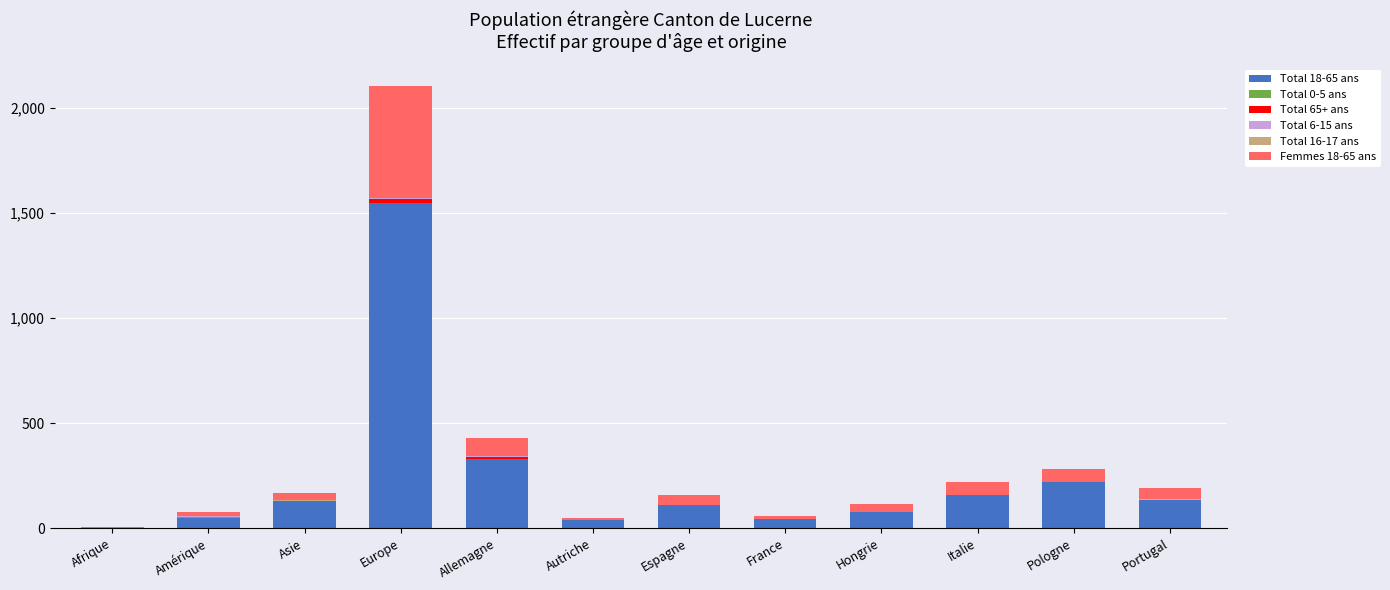

Does the chart contain stacked bars?

Yes